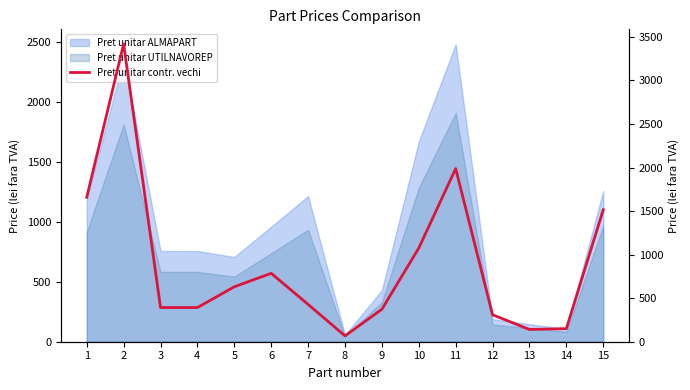

What is the sum of all values?

13325.8